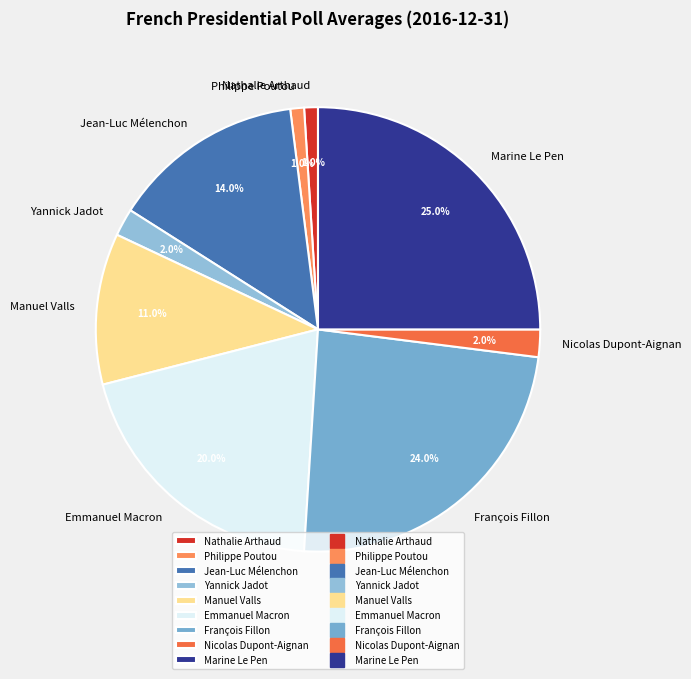

Is it true that François Fillon is 24% of the pie?

True